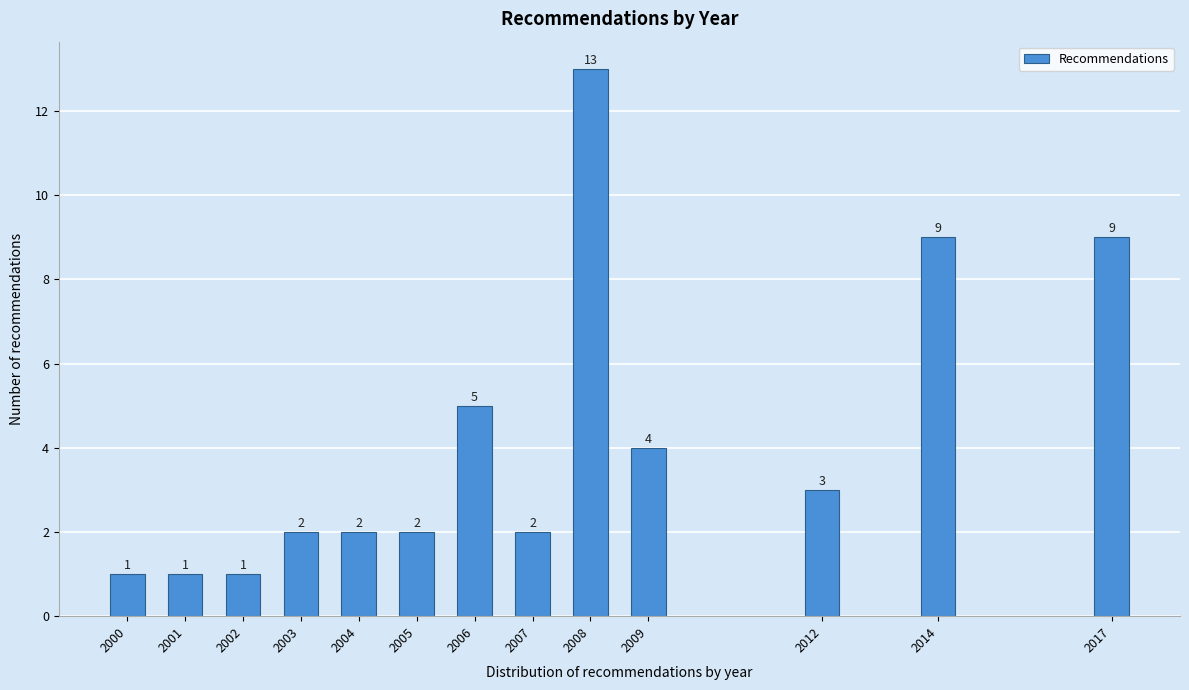

Reading right to left, transcribe all the data shown in this chart.

9	9	3	4	13	2	5	2	2	2	1	1	1